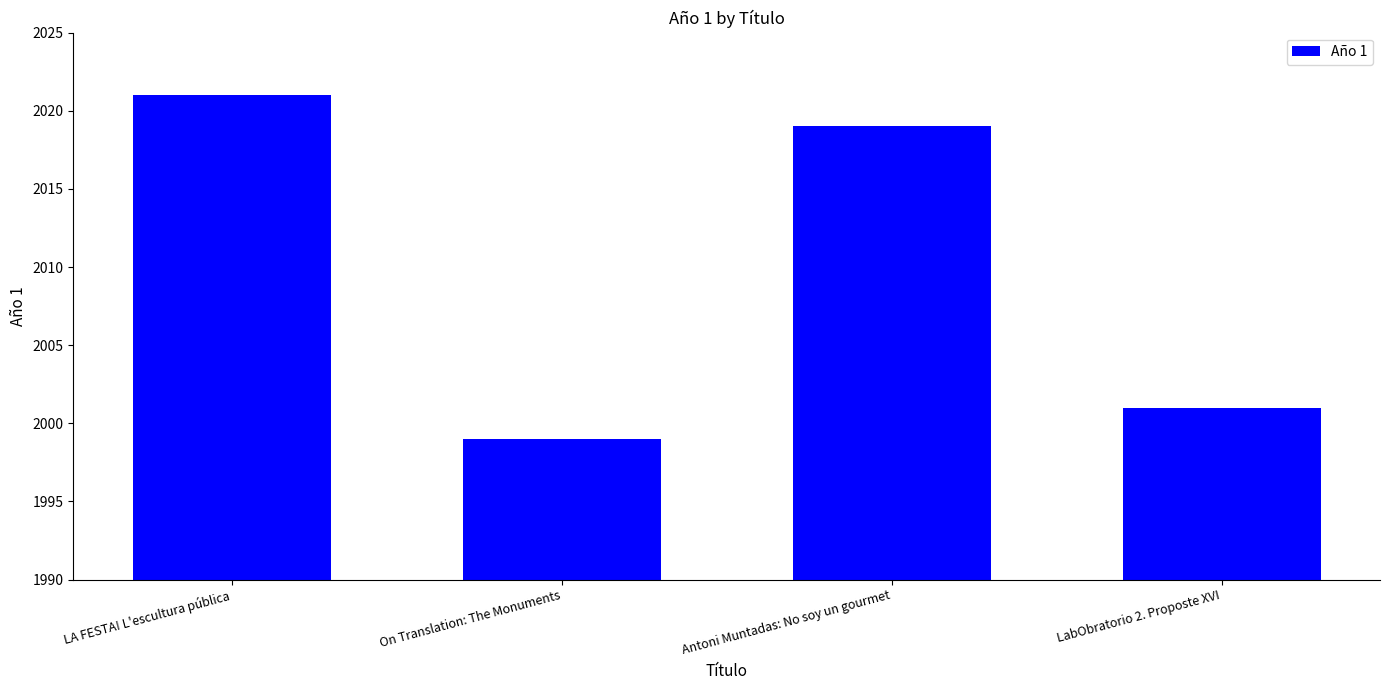

Reading left to right, extract all data points from this chart.

LA FESTA! L'escultura pública=2021	On Translation: The Monuments=1999	Antoni Muntadas: No soy un gourmet=2019	LabObratorio 2. Proposte XVI=2001